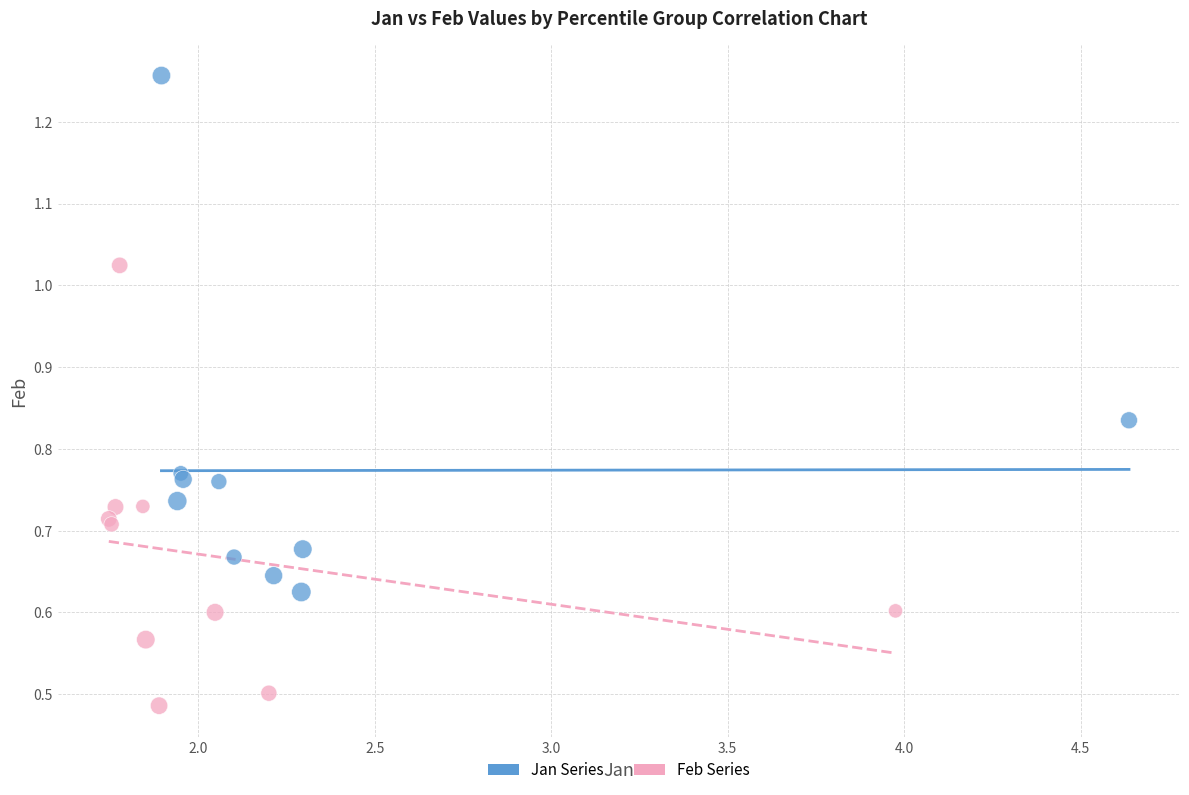

Which series has the widest spread of Y values?

Jan Series